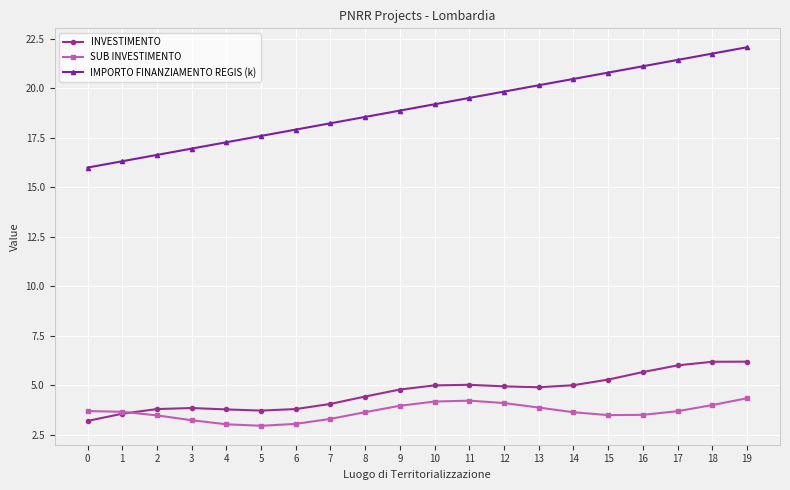

At how many categories does at least one series exceed 7?

20